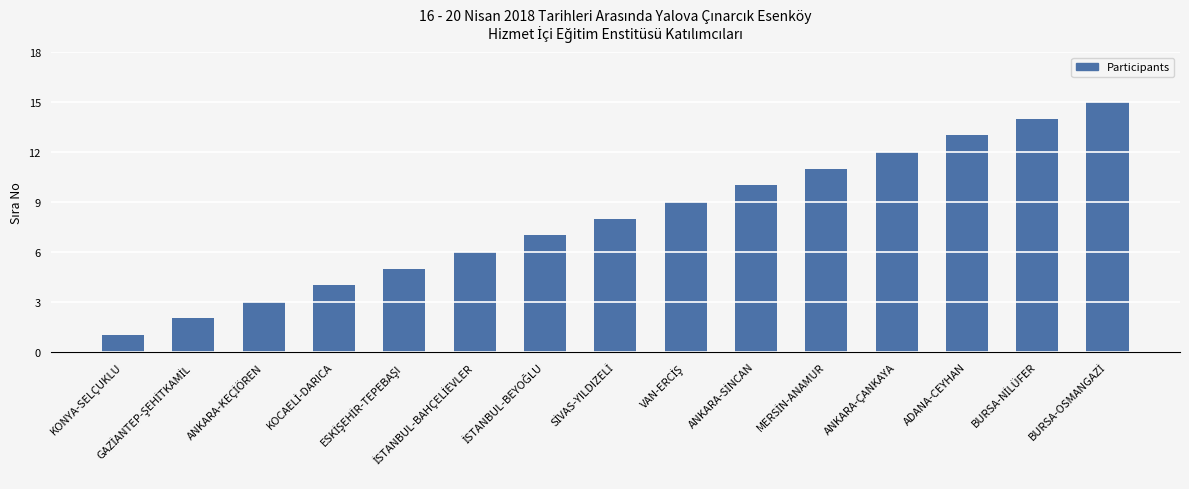

What is the value of the 14th bar from the left?

14